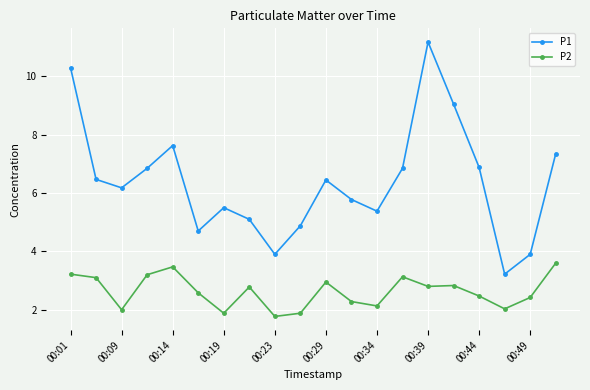

True or false: P1 and P2 cross at least once.

False